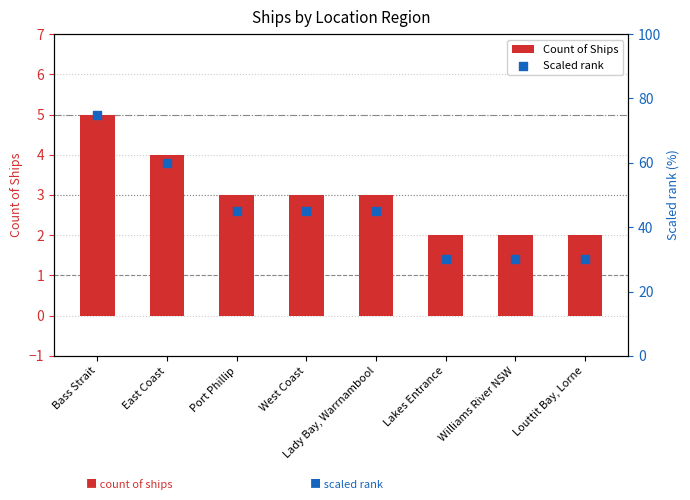

What is the total value across all series at East Coast?

64